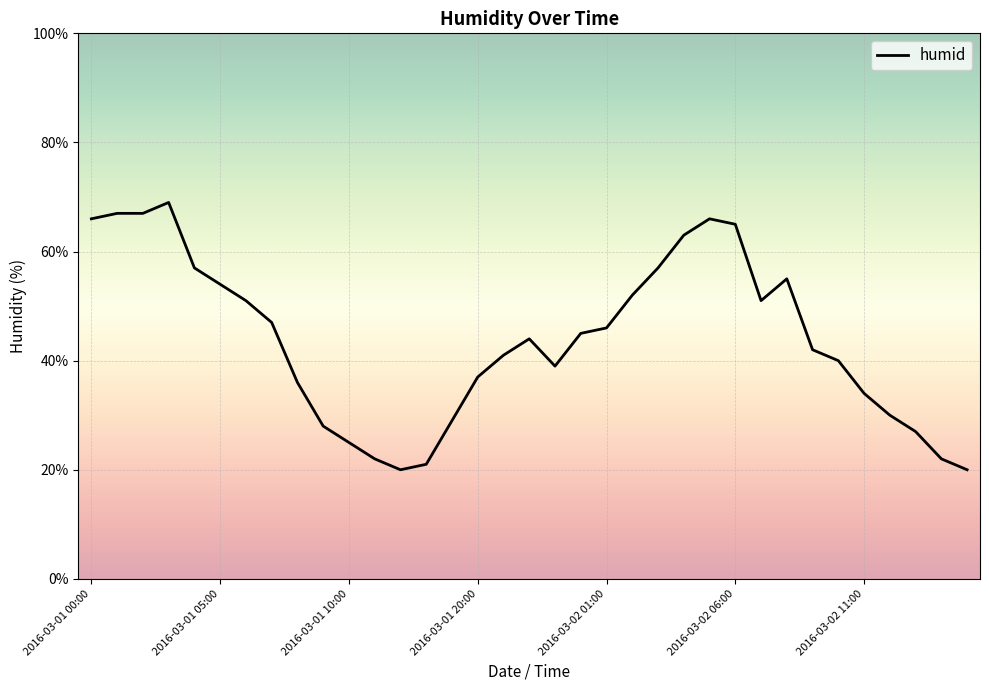

What is the minimum value shown in the chart?

20